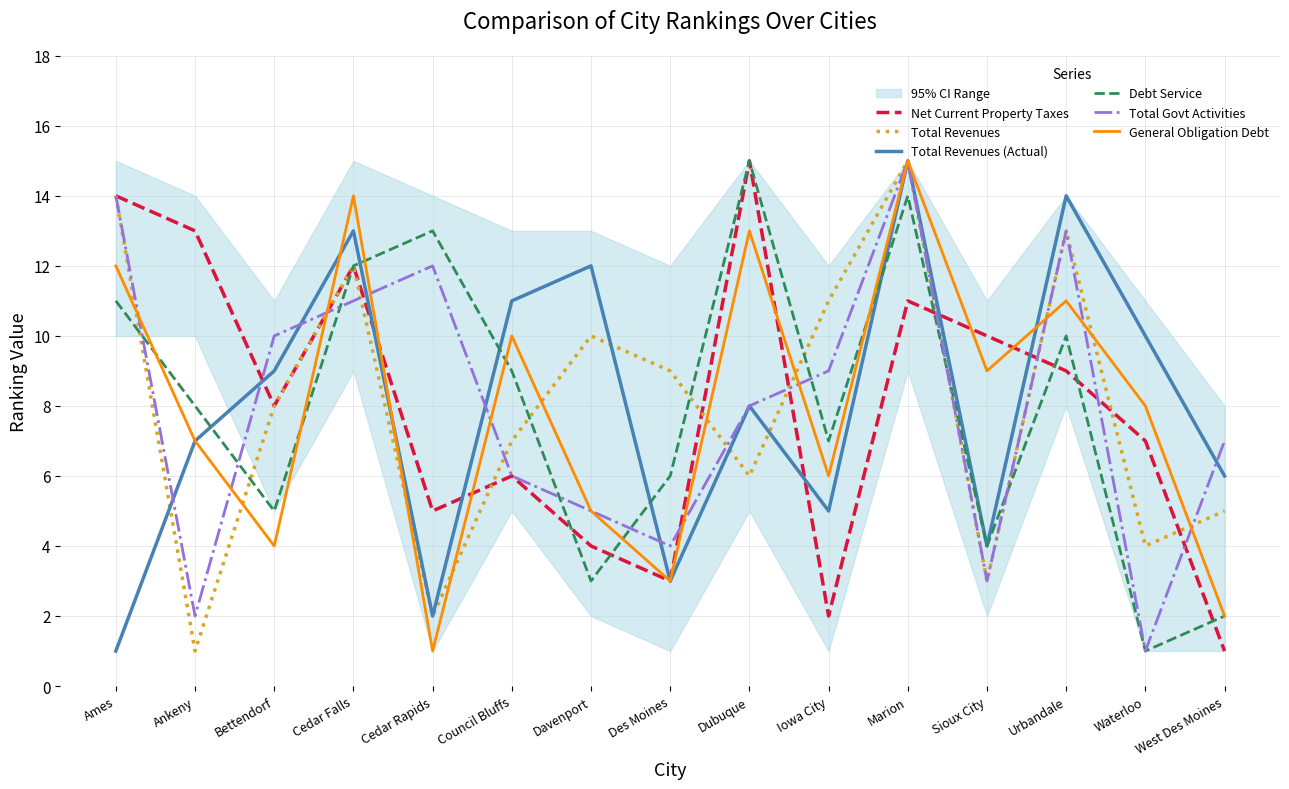

How many times do Total Revenues (Actual) and Debt Service cross each other?

5